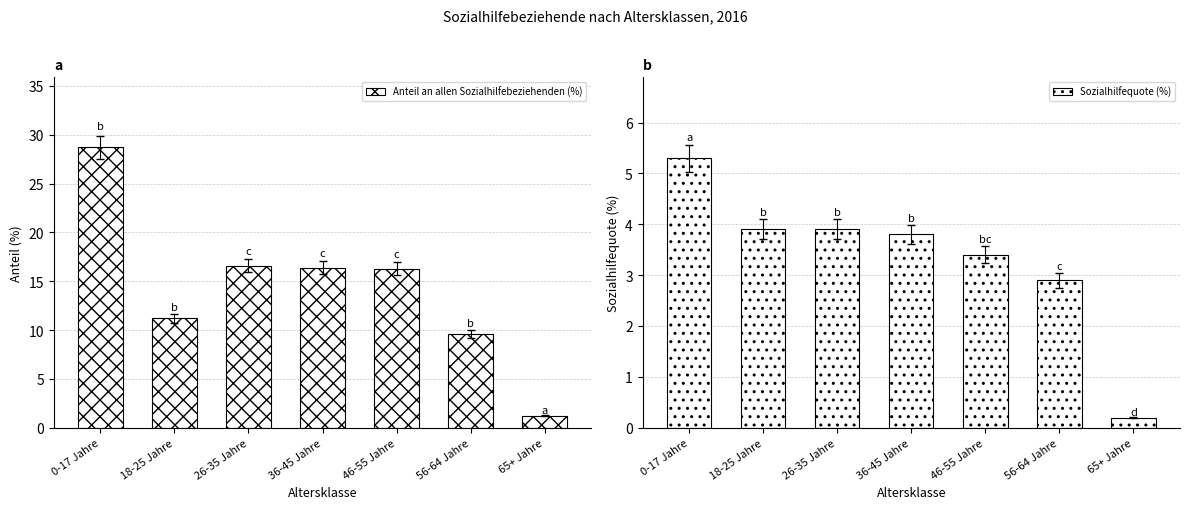

Read the Anteil an allen Sozialhilfebeziehenden (%) value at 18-25 Jahre.

11.2